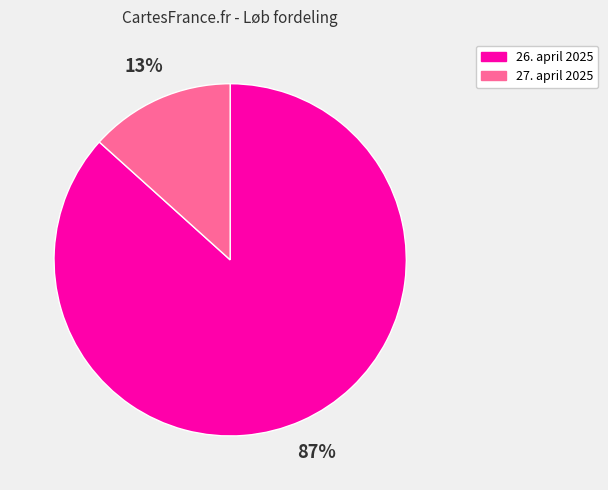

To the nearest percent, what percentage of the pie is 27. april 2025?

13%